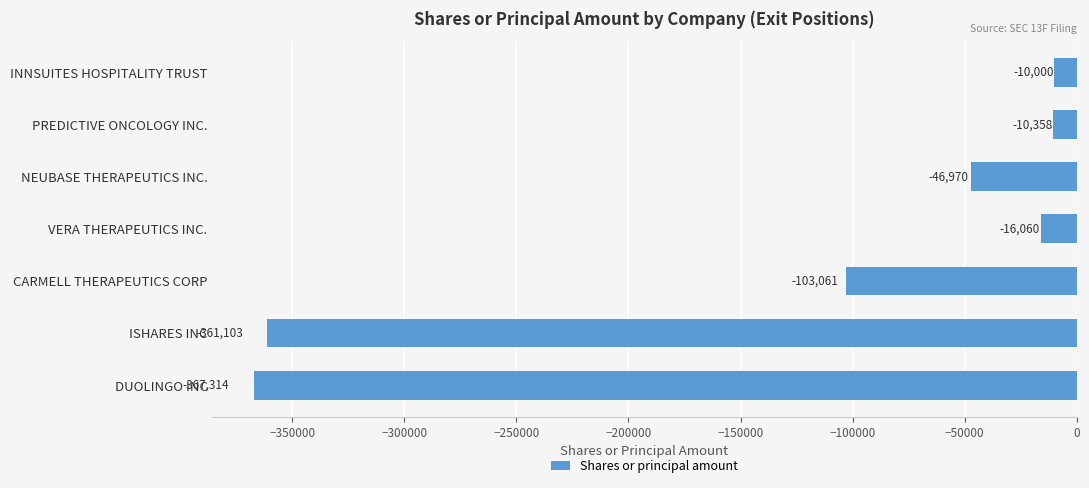

Reading top to bottom, transcribe all the data shown in this chart.

-10000	-10358	-46970	-16060	-103061	-361103	-367314